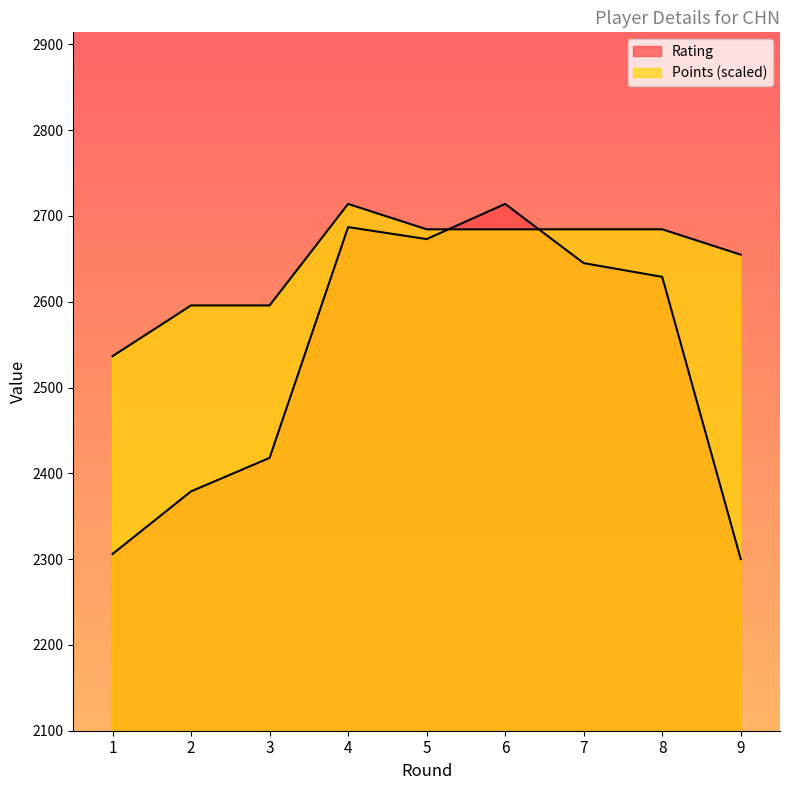

Where is the first local maximum for Points?

4